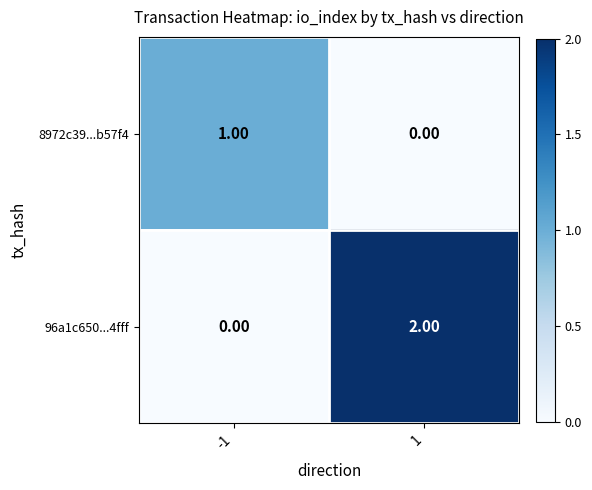

What is the total value across all series at -1?

1